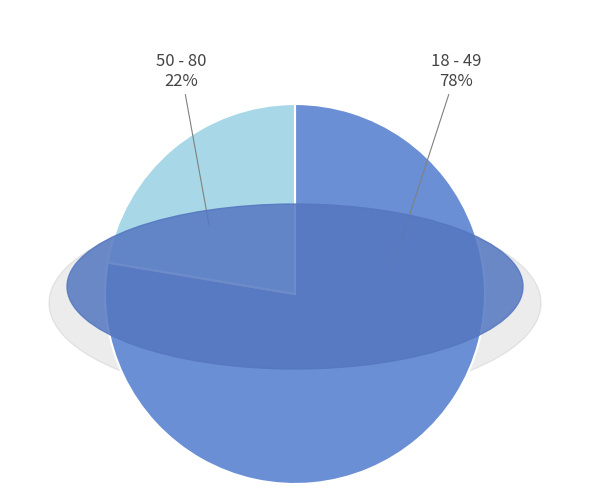

To the nearest percent, what is the average slice percentage?

50%